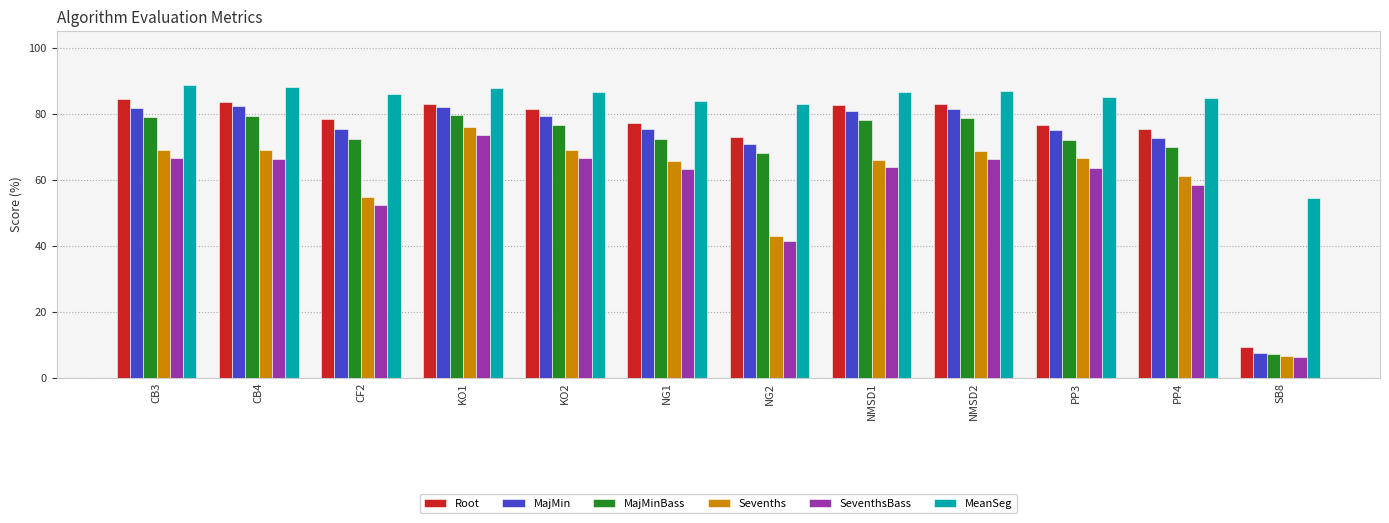

Where does the MeanSeg series first go above 86?

CB3